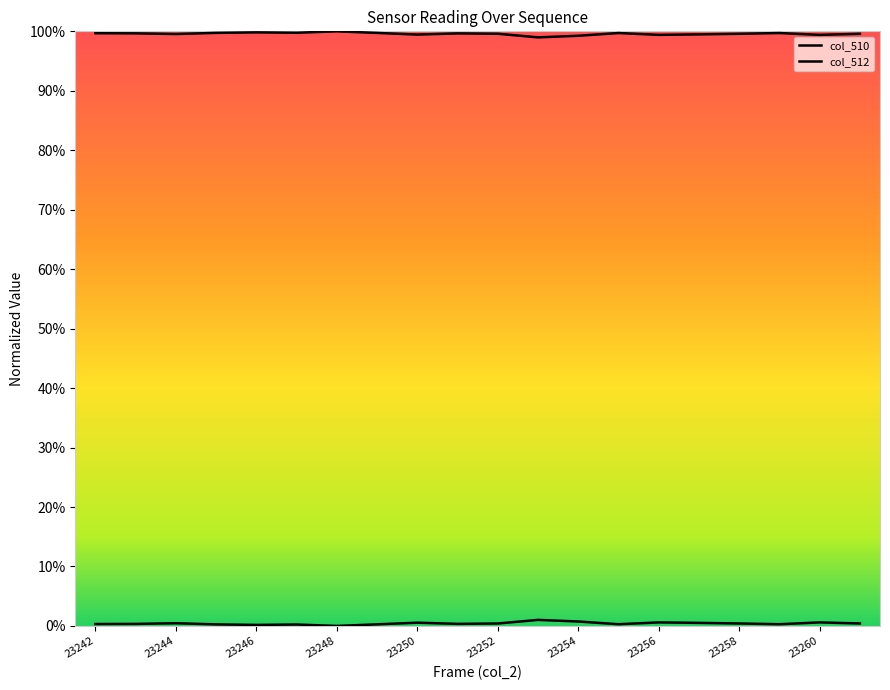

Reading left to right, transcribe all the data shown in this chart.

col_510: 0.0	0.0	0.0	0.0	0.0	0.0	0.0	0.0	0.0	0.0	0.0	0.0	0.0	0.0	0.0	0.0	0.0	0.0	0.0	0.0
col_512: 1.0	1.0	1.0	1.0	1.0	1.0	1.0	1.0	1.0	1.0	1.0	1.0	1.0	1.0	1.0	1.0	1.0	1.0	1.0	1.0